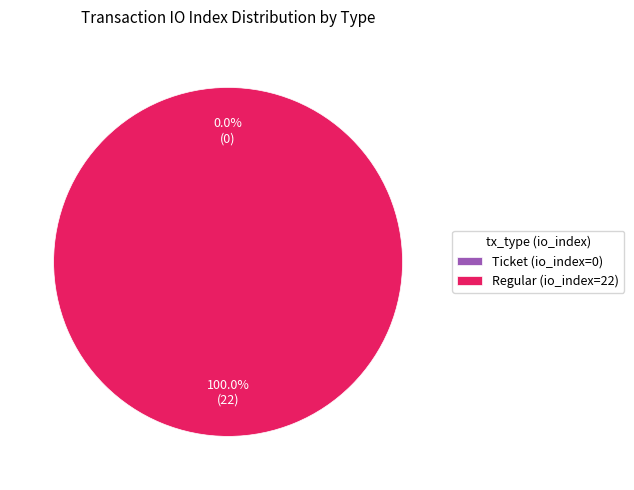

Is there any slice that represents more than half of the pie?

Yes